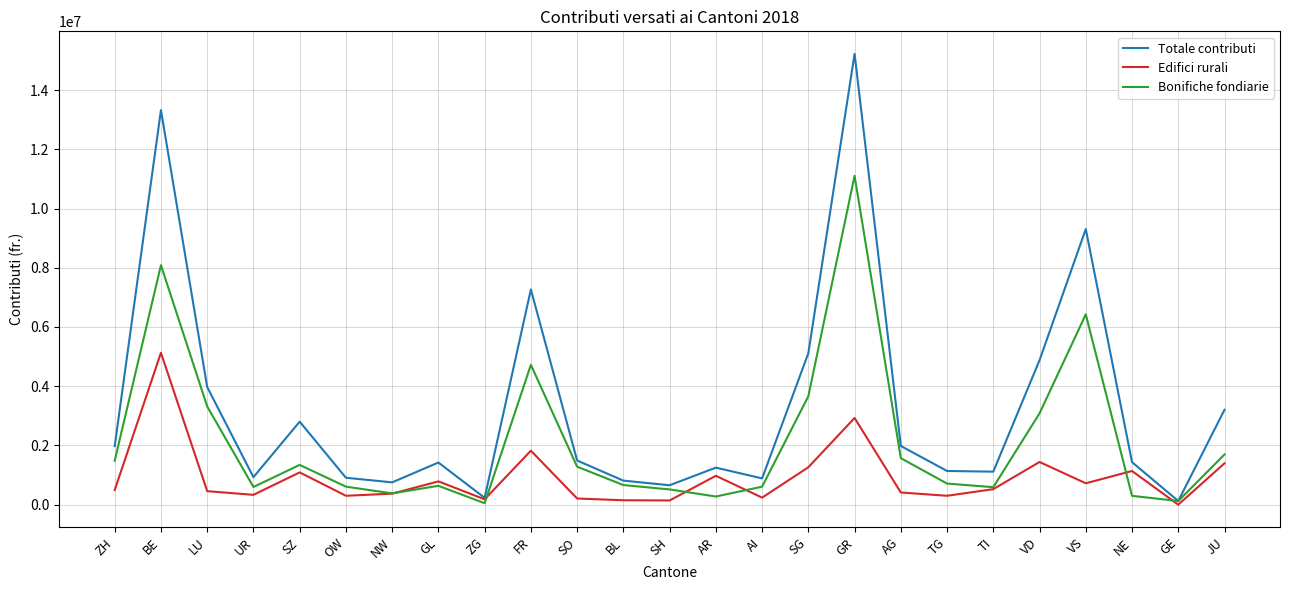

What is the total value across all series at GR?

29252820